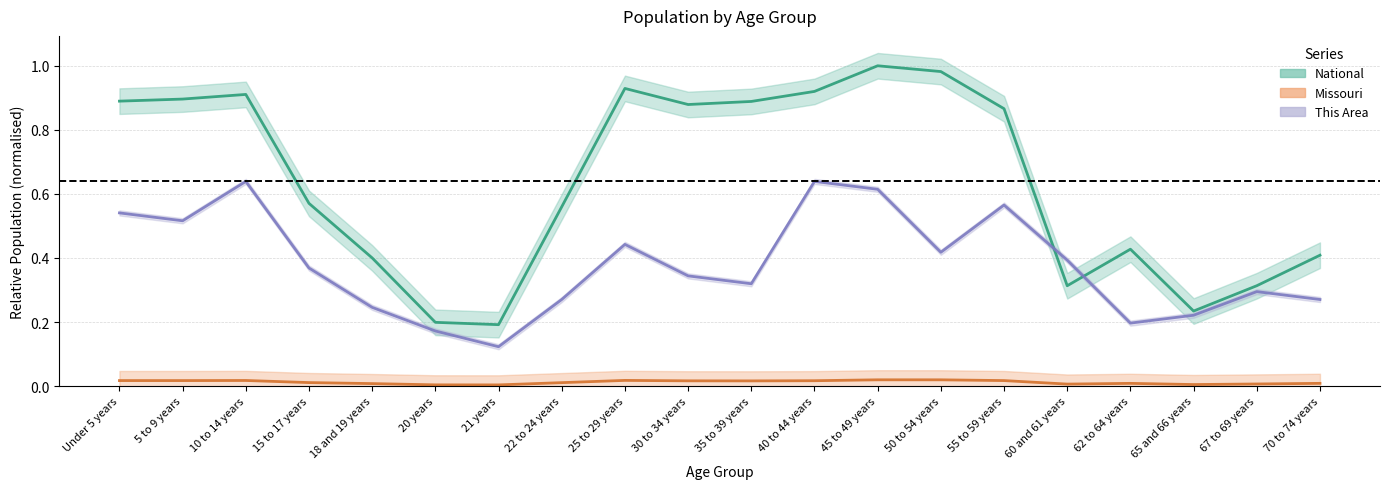

True or false: National has more than 2 interior local peaks.

True